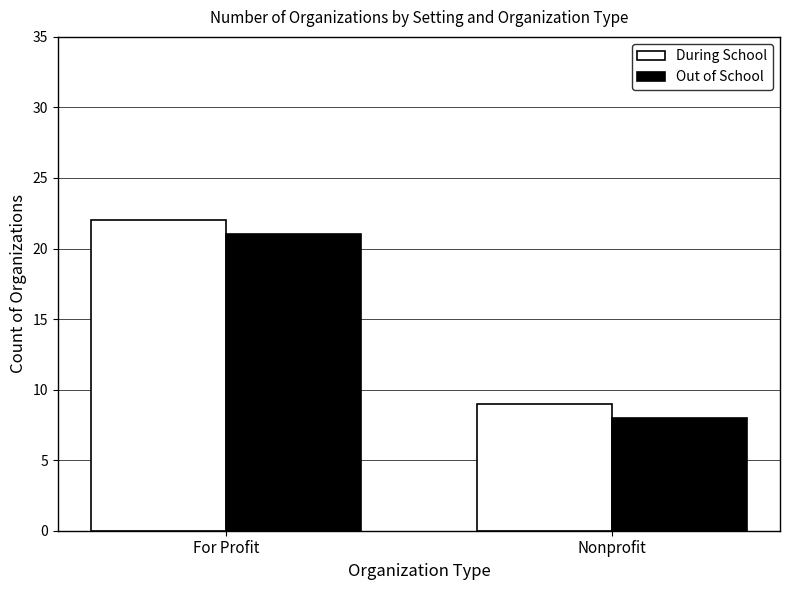

What is the sum of all Out of School values?

29